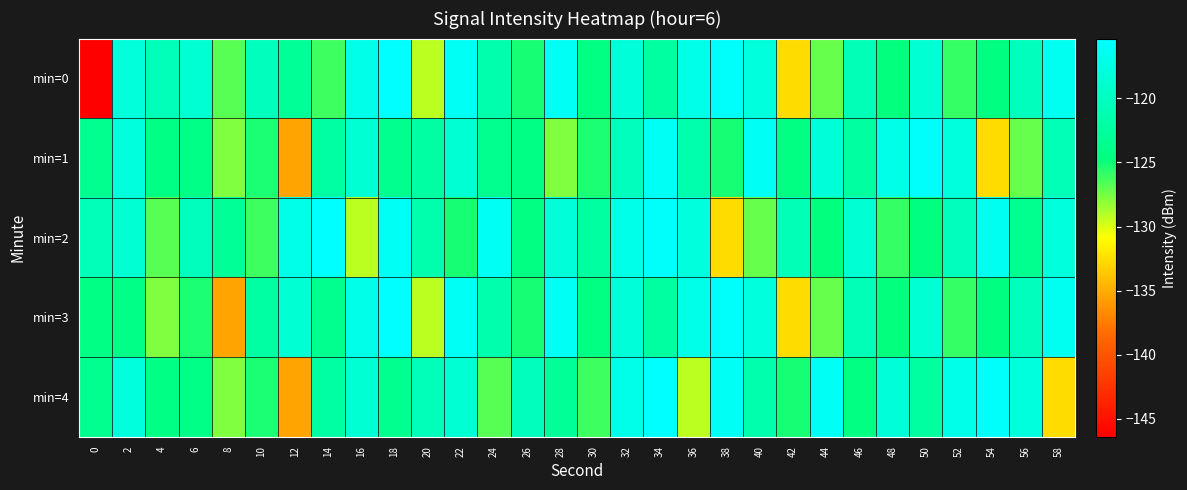

Reading left to right, what are all the values shown in this chart?

min=0: 0=-146.4	2=-118.1	4=-120.5	6=-118.7	8=-126.8	10=-120.2	12=-123.0	14=-126.1	16=-116.9	18=-115.3	20=-129.2	22=-116.1	24=-121.4	26=-125.3	28=-116.1	30=-124.4	32=-118.1	34=-122.5	36=-117.0	38=-115.6	40=-117.8	42=-132.6	44=-127.1	46=-120.6	48=-124.8	50=-118.7	52=-125.9	54=-124.6	56=-120.2	58=-116.5
min=1: 0=-123.6	2=-117.8	4=-124.3	6=-124.2	8=-127.8	10=-125.4	12=-135.4	14=-122.1	16=-118.6	18=-123.6	20=-122.1	22=-118.6	24=-123.6	26=-124.3	28=-127.8	30=-125.4	32=-120.2	34=-116.1	36=-121.4	38=-125.3	40=-116.1	42=-124.4	44=-118.1	46=-122.5	48=-117.0	50=-115.6	52=-117.8	54=-132.6	56=-127.1	58=-120.6
min=2: 0=-120.5	2=-118.7	4=-126.8	6=-120.2	8=-123.0	10=-126.1	12=-116.9	14=-115.3	16=-129.2	18=-116.1	20=-121.4	22=-125.3	24=-116.1	26=-124.4	28=-118.1	30=-122.5	32=-117.0	34=-115.6	36=-117.8	38=-132.6	40=-127.1	42=-120.6	44=-124.8	46=-118.7	48=-125.9	50=-124.6	52=-120.2	54=-116.5	56=-123.6	58=-117.8
min=3: 0=-124.3	2=-124.2	4=-127.8	6=-125.4	8=-135.4	10=-122.1	12=-118.6	14=-123.6	16=-116.9	18=-115.3	20=-129.2	22=-116.1	24=-121.4	26=-125.3	28=-116.1	30=-124.4	32=-118.1	34=-122.5	36=-117.0	38=-115.6	40=-117.8	42=-132.6	44=-127.1	46=-120.6	48=-124.8	50=-118.7	52=-125.9	54=-124.6	56=-120.2	58=-116.5
min=4: 0=-123.6	2=-117.8	4=-124.3	6=-124.2	8=-127.8	10=-125.4	12=-135.4	14=-122.1	16=-118.6	18=-123.6	20=-120.5	22=-118.7	24=-126.8	26=-120.2	28=-123.0	30=-126.1	32=-116.9	34=-115.3	36=-129.2	38=-116.1	40=-121.4	42=-125.3	44=-116.1	46=-124.4	48=-118.1	50=-122.5	52=-117.0	54=-115.6	56=-117.8	58=-132.6